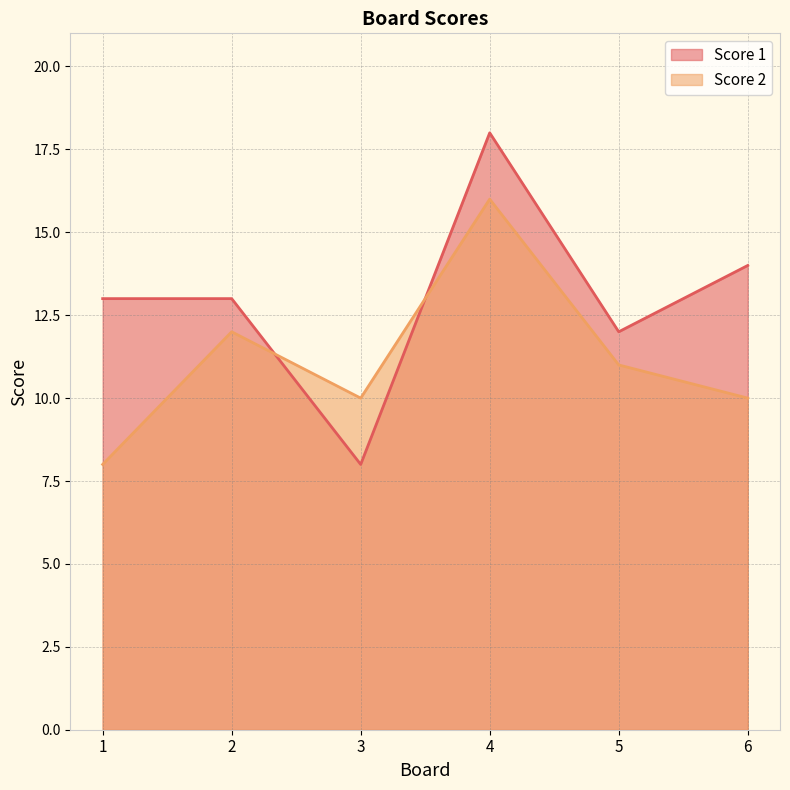

In Score 1, how many points are lower than both neighbors (excluding endpoints)?

2